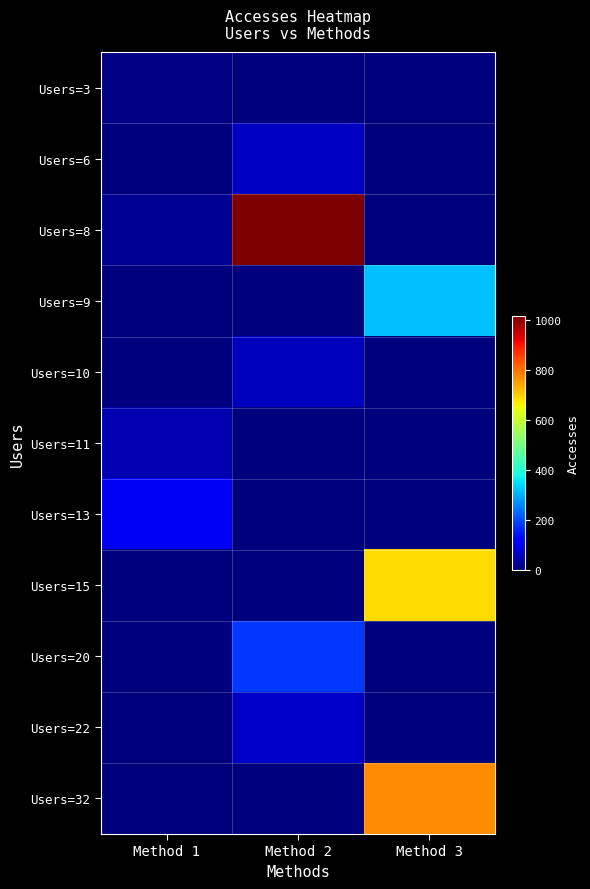

Reading left to right, transcribe all the data shown in this chart.

Users=3: Method 1=4	Method 2=0	Method 3=0
Users=6: Method 1=0	Method 2=60	Method 3=0
Users=8: Method 1=18	Method 2=1017	Method 3=0
Users=9: Method 1=0	Method 2=0	Method 3=320
Users=10: Method 1=0	Method 2=59	Method 3=0
Users=11: Method 1=46	Method 2=0	Method 3=0
Users=13: Method 1=105	Method 2=0	Method 3=0
Users=15: Method 1=0	Method 2=0	Method 3=688
Users=20: Method 1=0	Method 2=183	Method 3=0
Users=22: Method 1=0	Method 2=64	Method 3=0
Users=32: Method 1=0	Method 2=0	Method 3=774